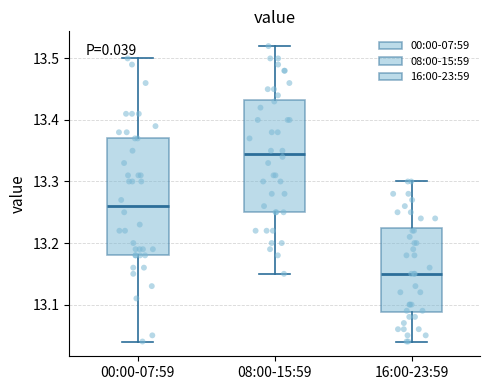

Where is the lower edge of the box for 16:00-23:59 on the y-axis? The values are not printed on the chart, so give them approximately, as read against the axis.

13.09